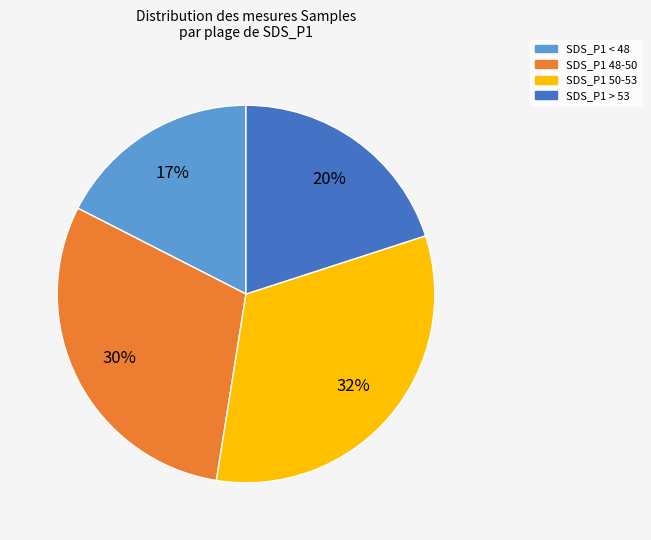

Is it true that SDS_P1 < 48 is 17% of the pie?

True